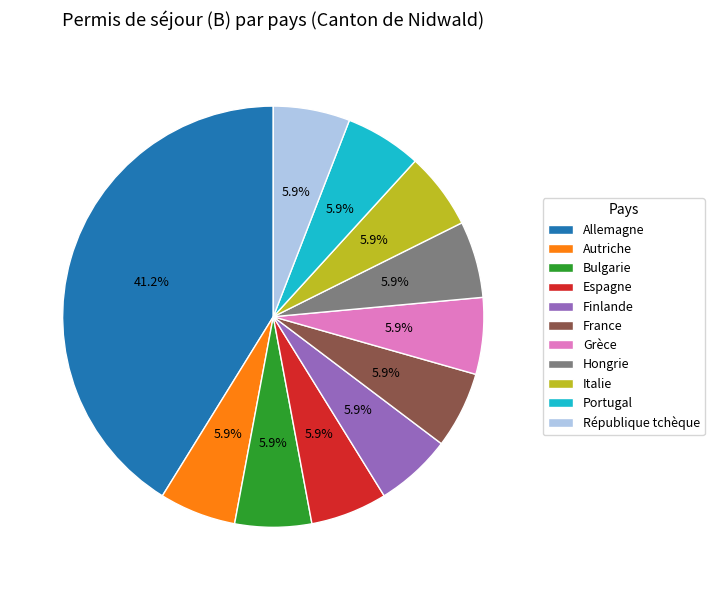

To the nearest percent, what percentage of the pie is France?

6%